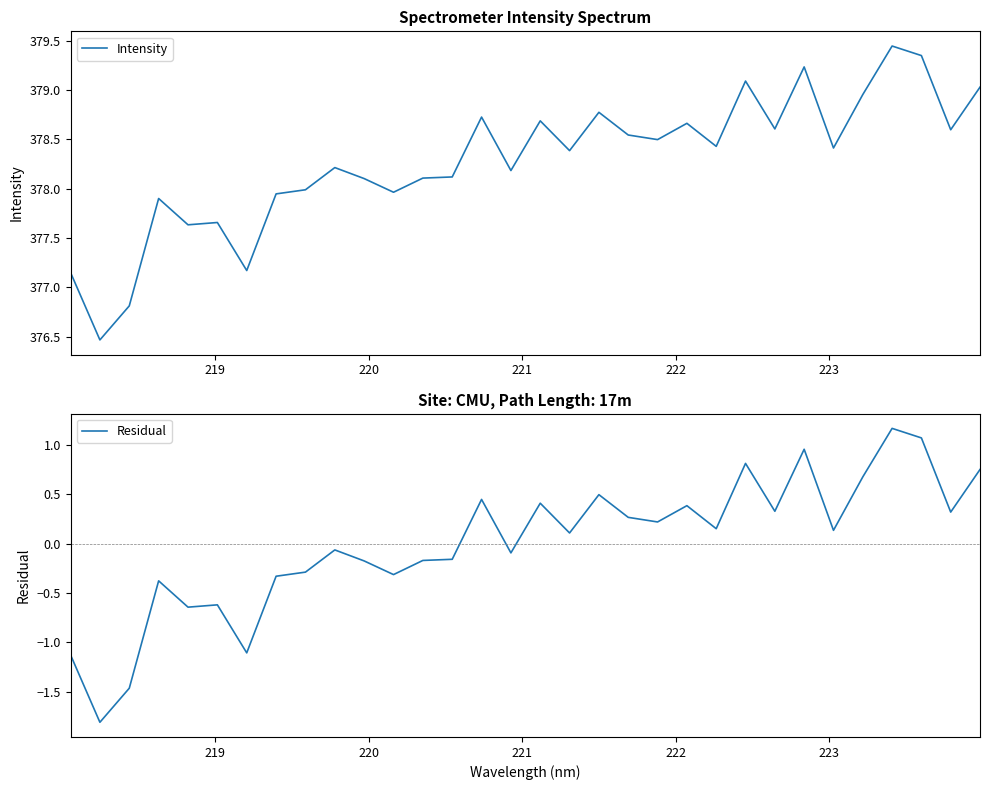

True or false: Intensity has a value of 221.5 at 18.

False